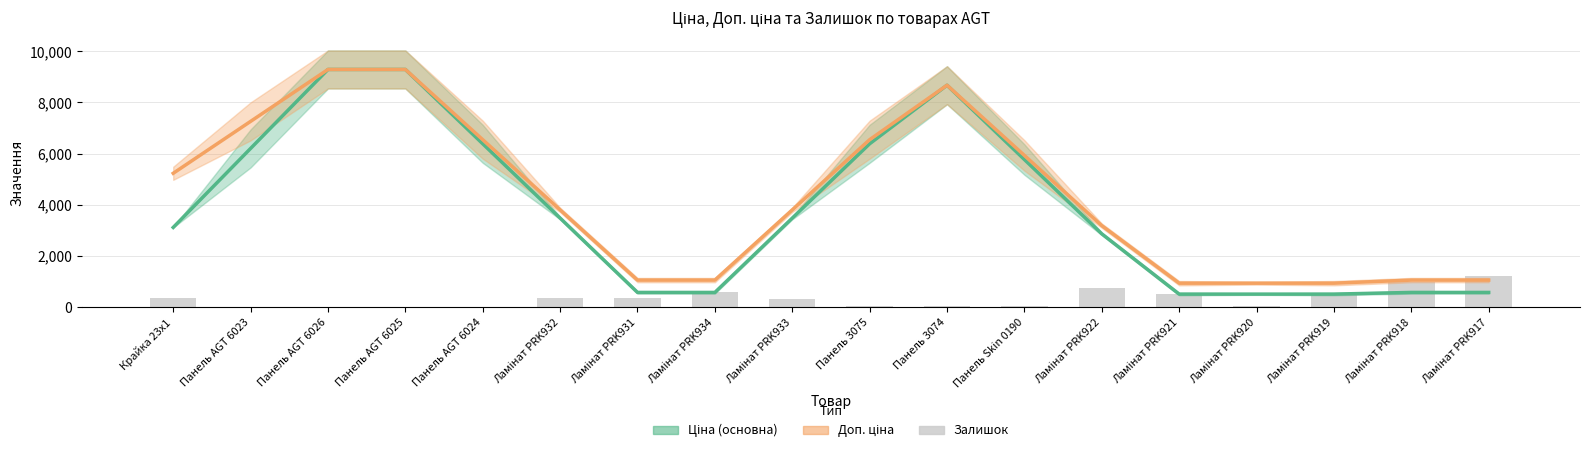

Where does the Залишок series first go above 353?

Крайка 23x1